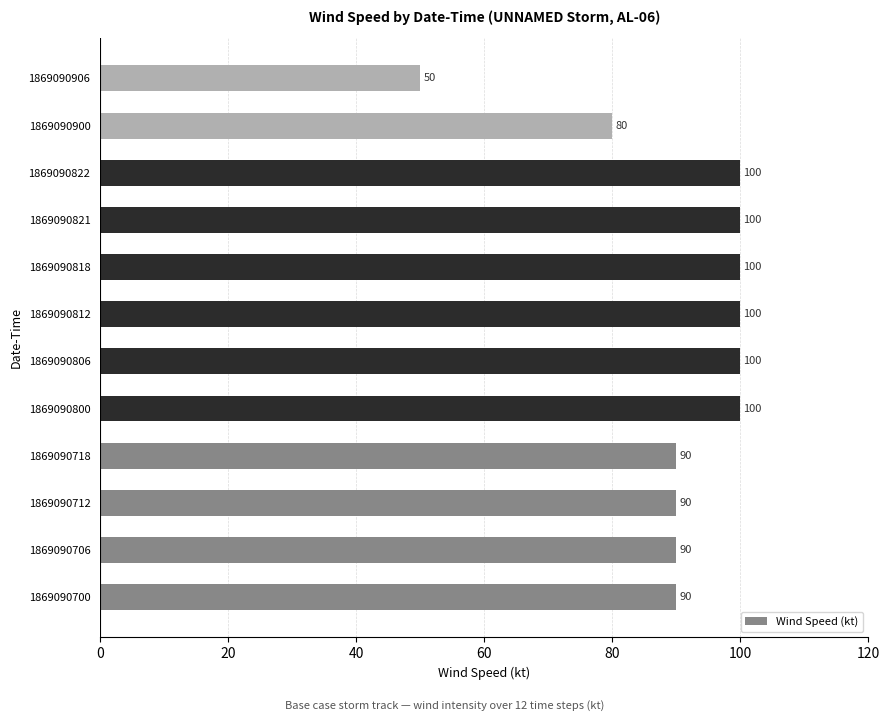

Approximately how many times larger is the value at 1869090812 compared to 1869090821?

1.0